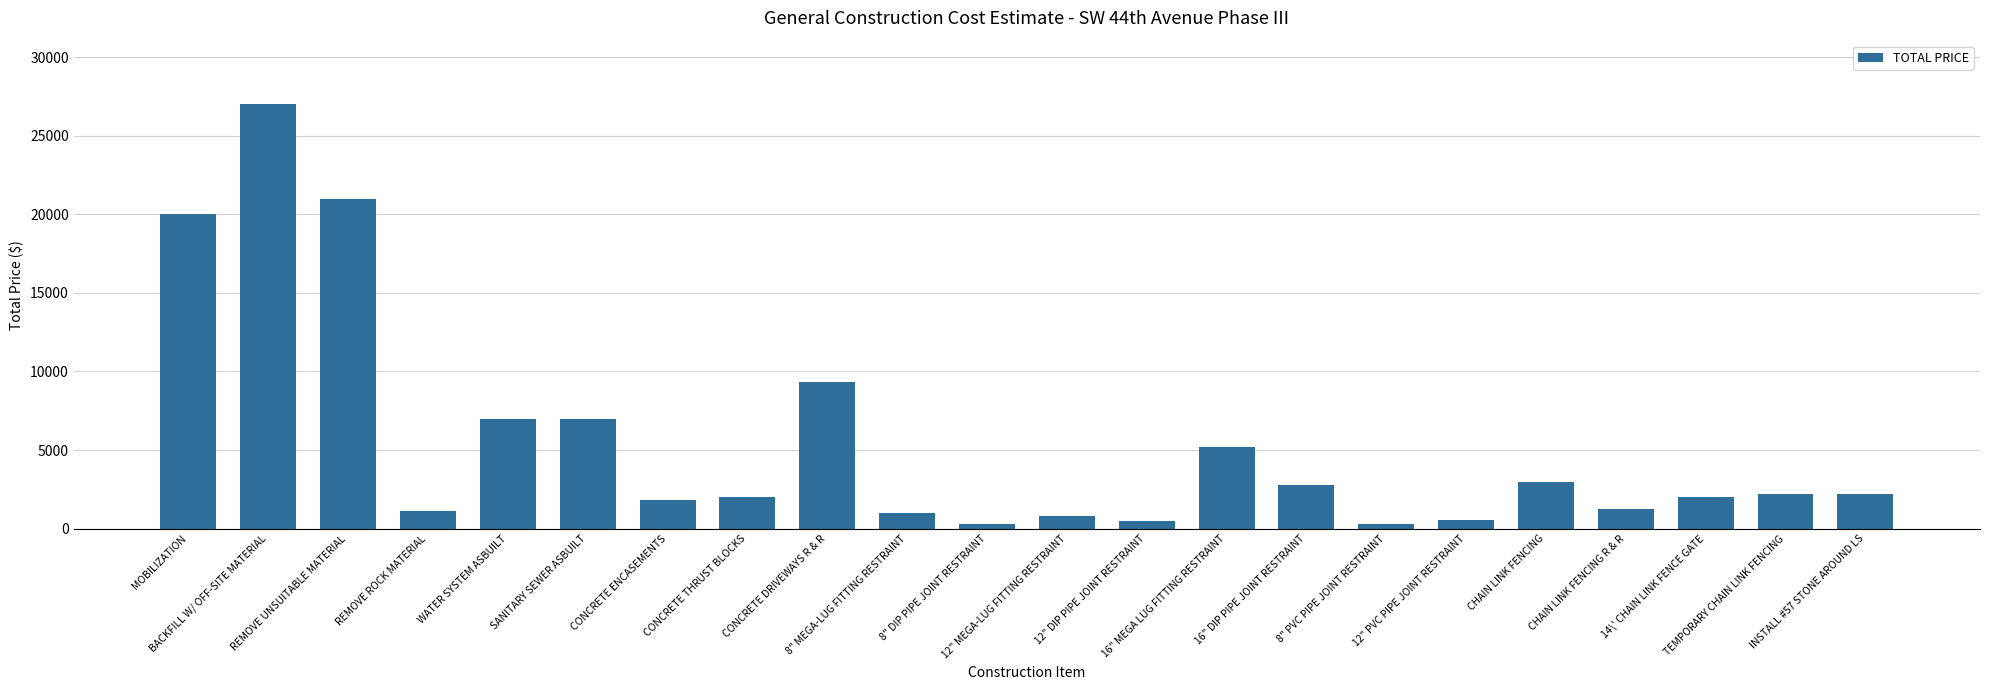

Are the bars grouped side by side (vs. stacked)?

No